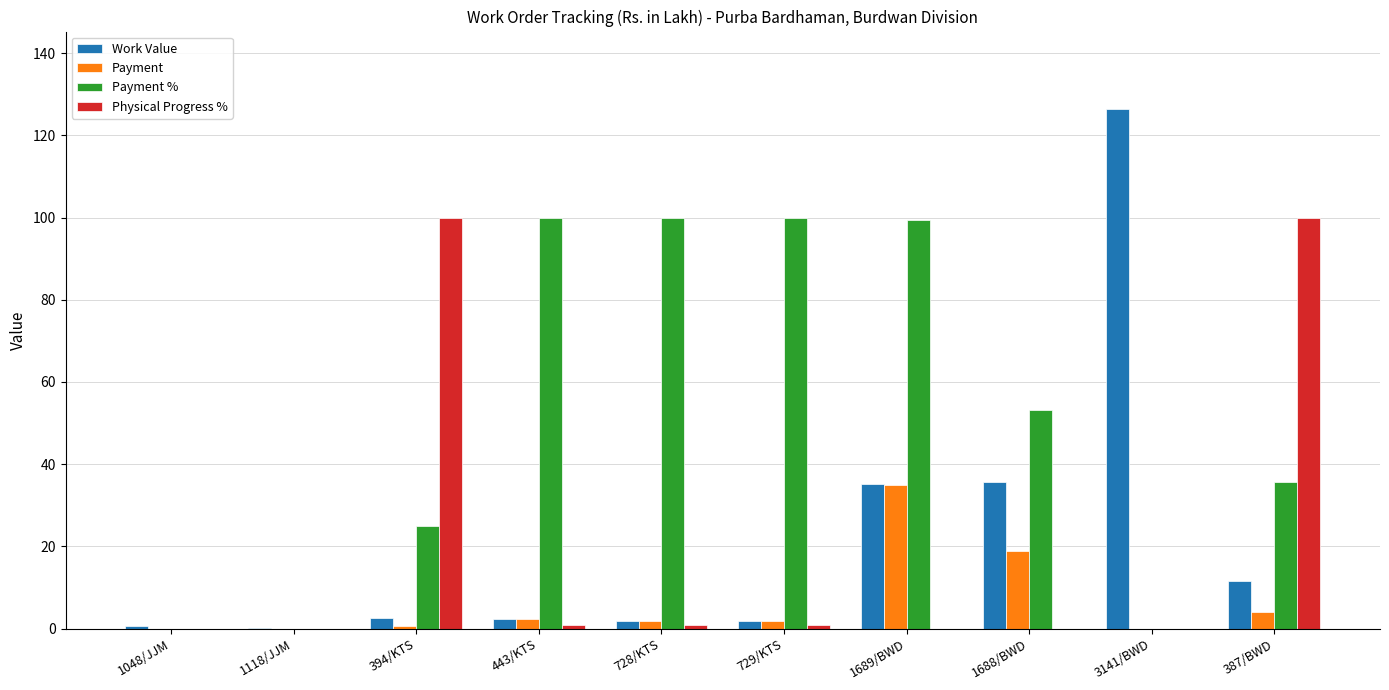

What is the average value of the Payment % series?

51.3